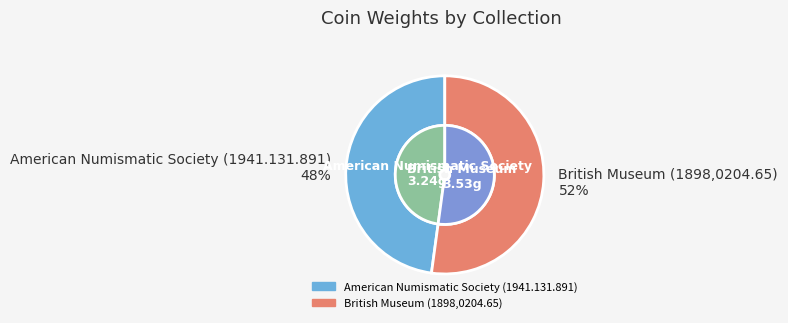

Combined, what portion of the pie is British Museum (1898,0204.65) and American Numismatic Society (1941.131.891)?

100.0%